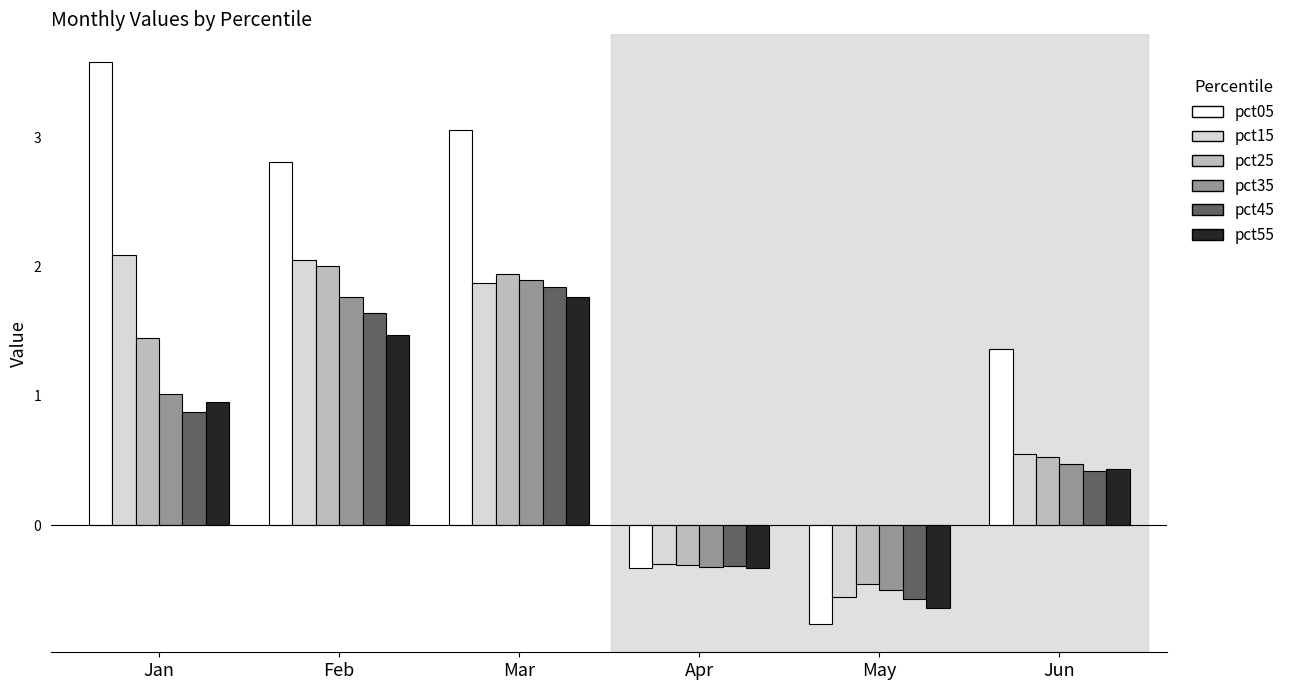

True or false: pct15 has a value of -0.4 at May.

False